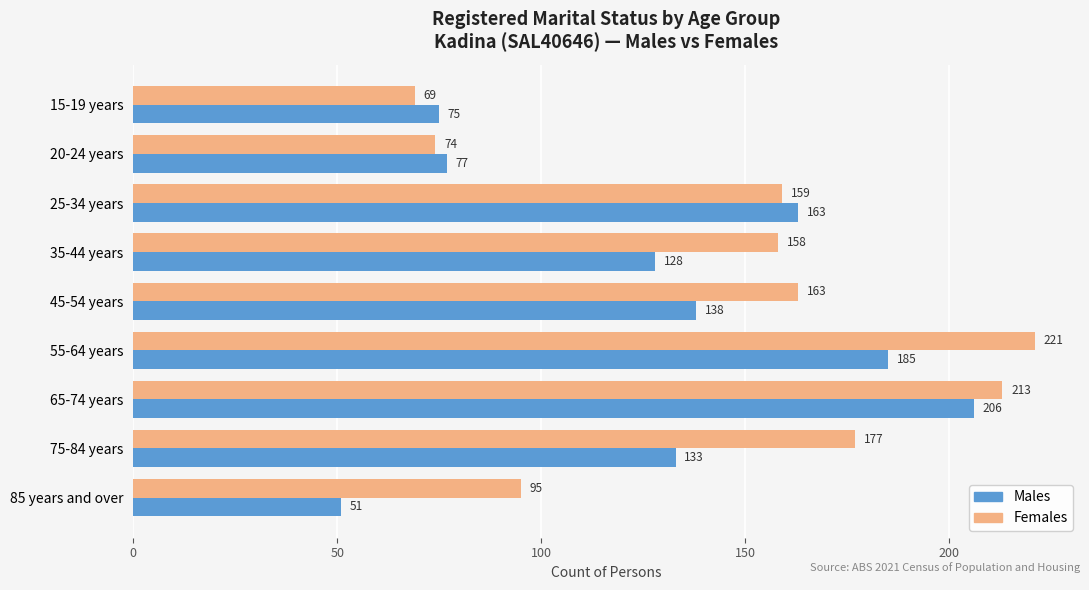

Rank the categories by Females value from highest to lowest.

55-64 years, 65-74 years, 75-84 years, 45-54 years, 25-34 years, 35-44 years, 85 years and over, 20-24 years, 15-19 years